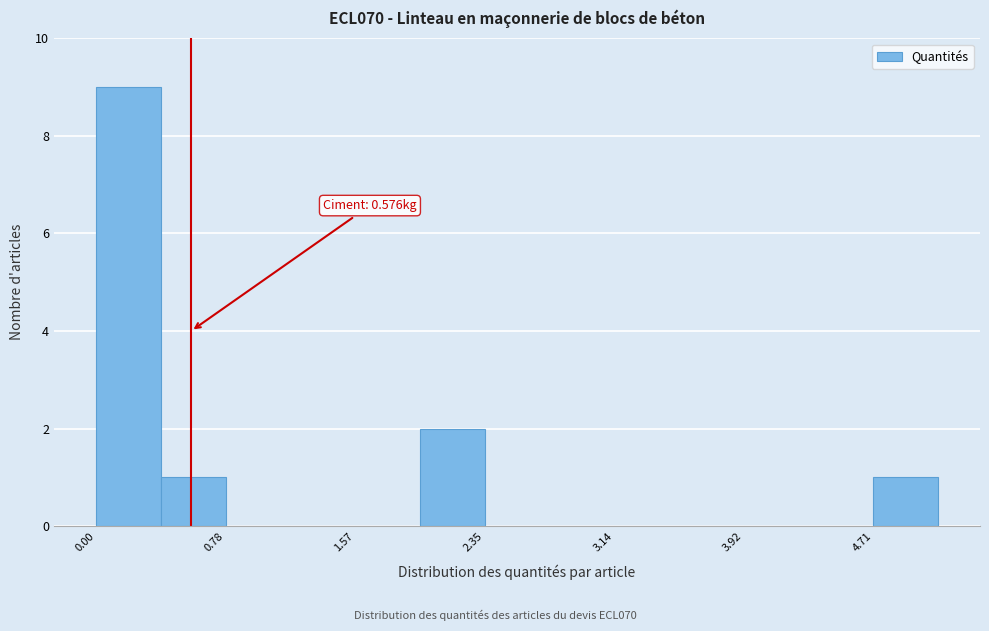

Around what value on the x-axis is the tallest bar? Give the approximate position of its centre, as read against the axis.

0.2